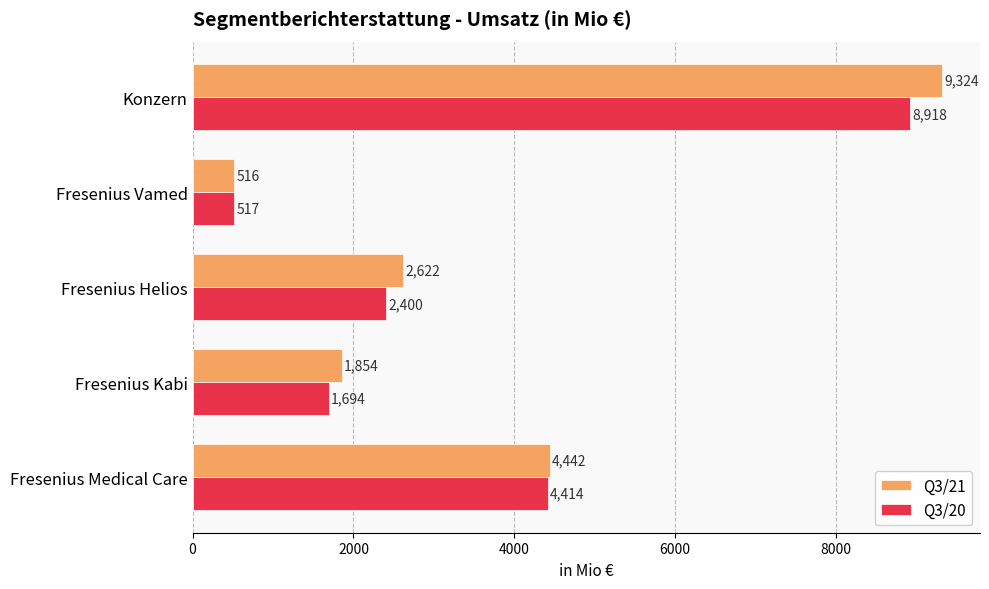

What is the difference between the second highest and minimum values in the Q3/21 series?

3926